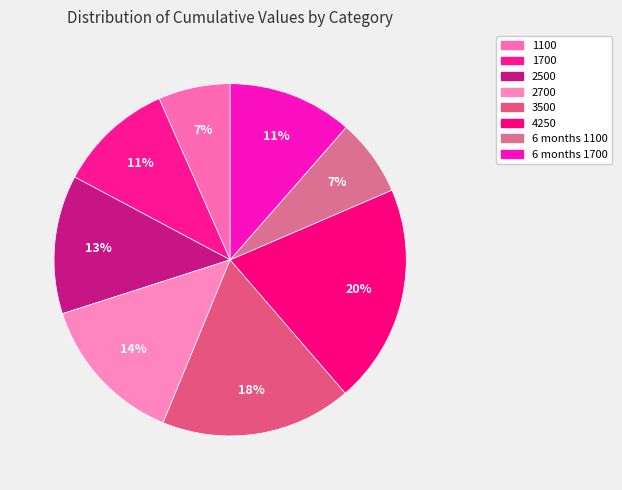

How many segments does this pie chart have?

8